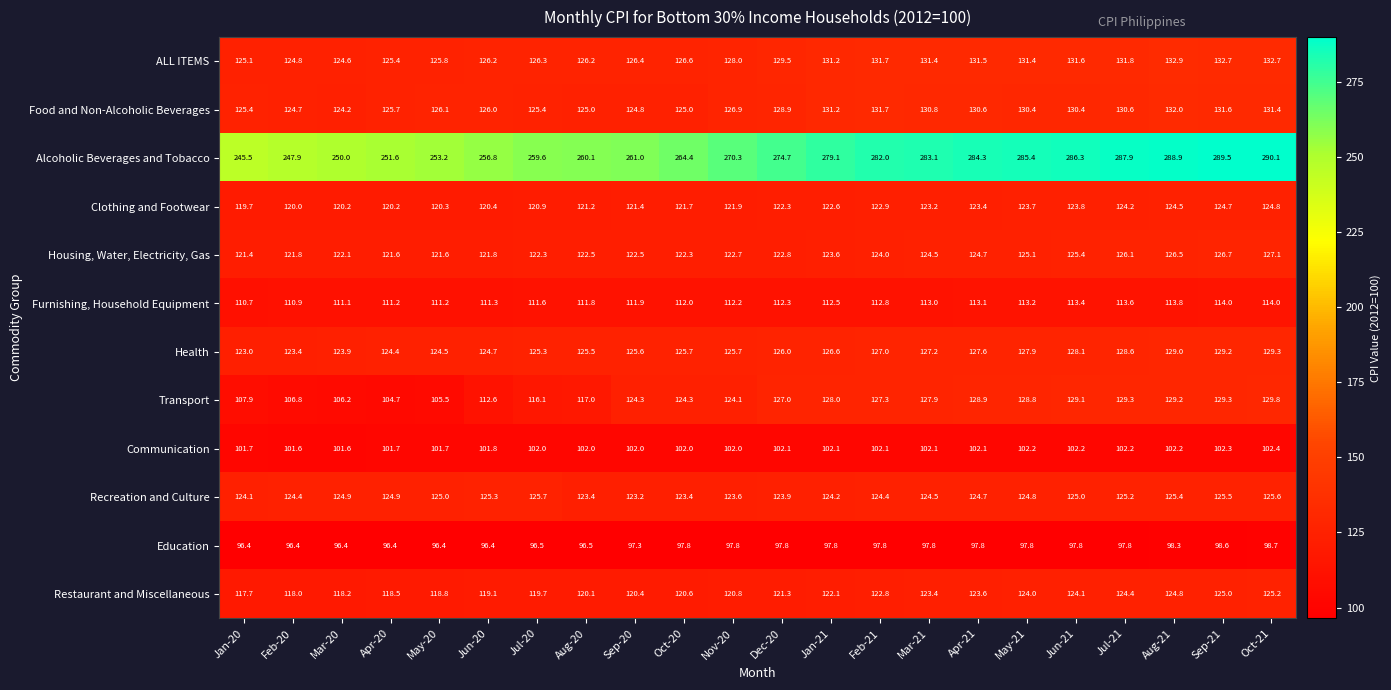

Which series has the largest total across all categories?

Alcoholic Beverages and Tobacco